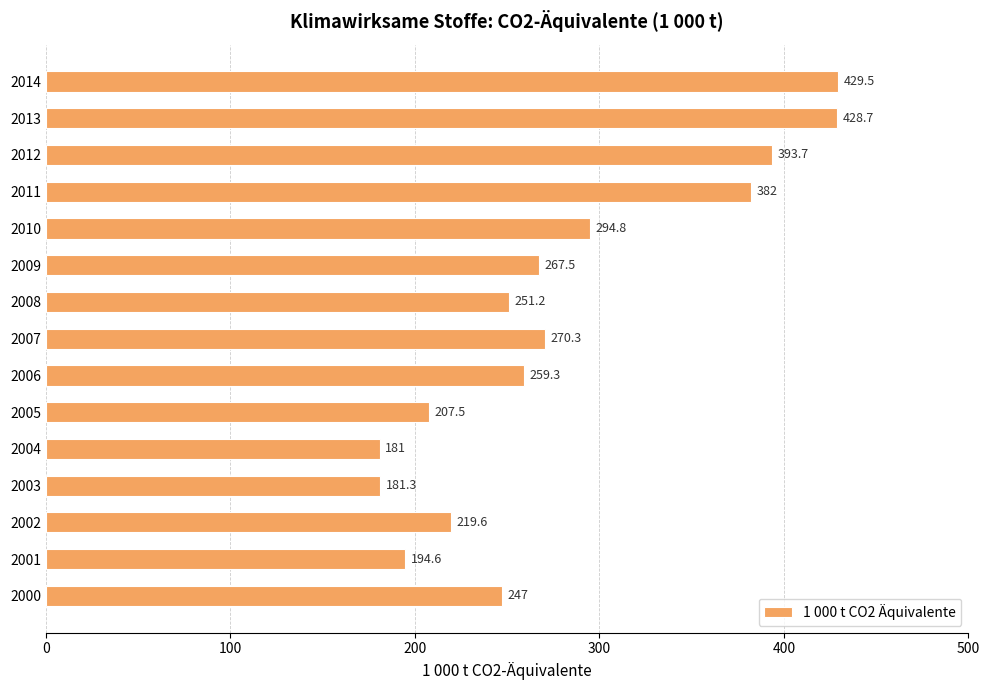

List the labels in order of value, largest first.

2014, 2013, 2012, 2011, 2010, 2007, 2009, 2006, 2008, 2000, 2002, 2005, 2001, 2003, 2004